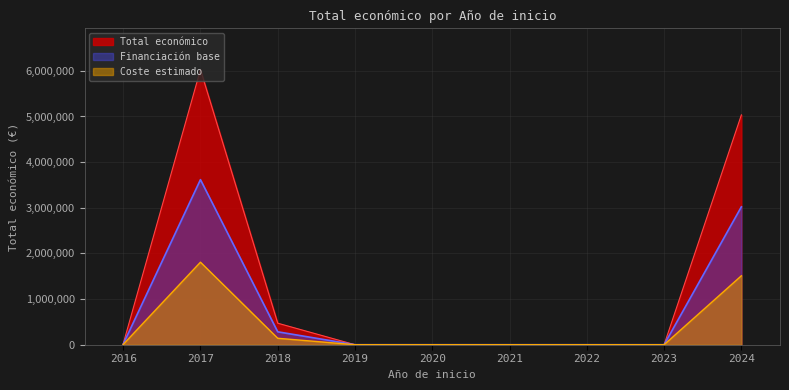

The chart shows a value of 5102 at 2017. True or false?

False